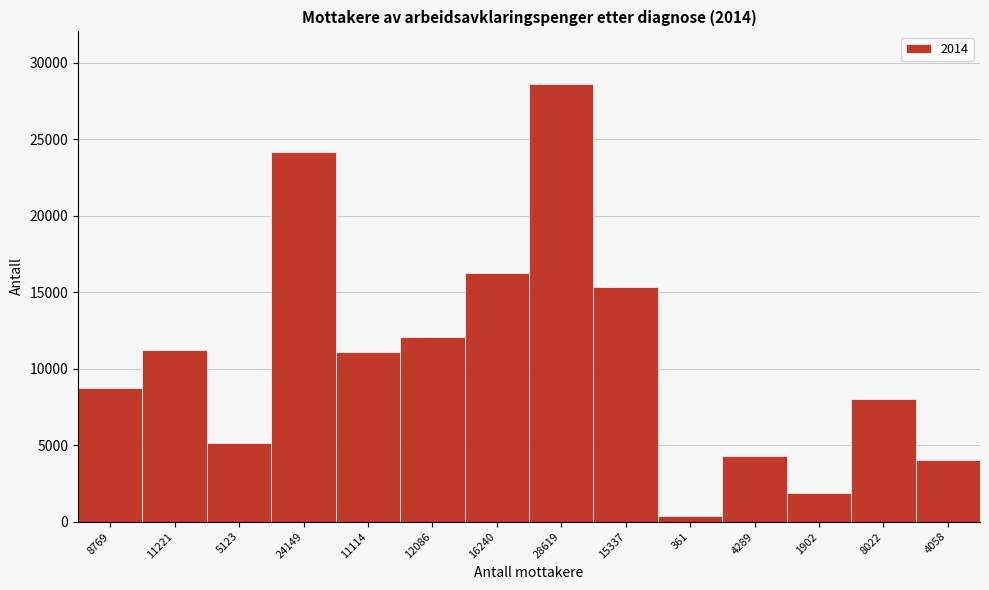

What is the sum of all values?

151290